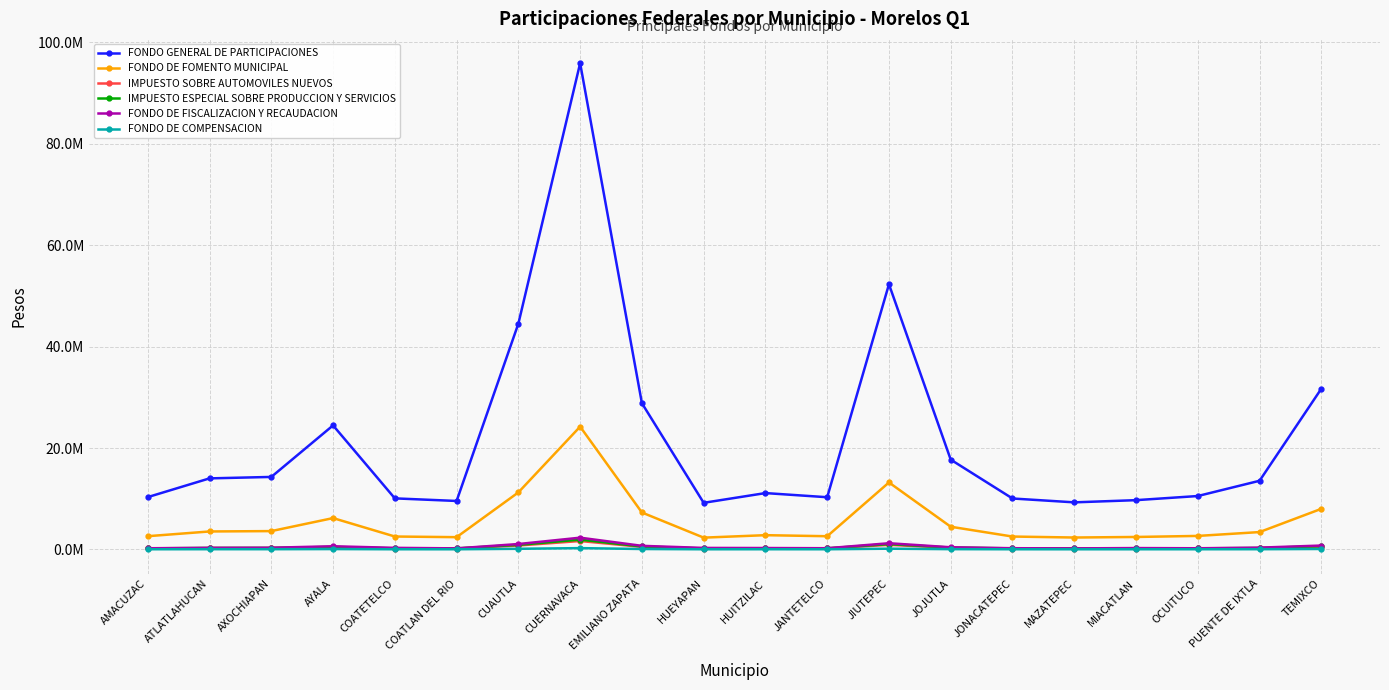

What is the minimum value shown in the chart?

24183